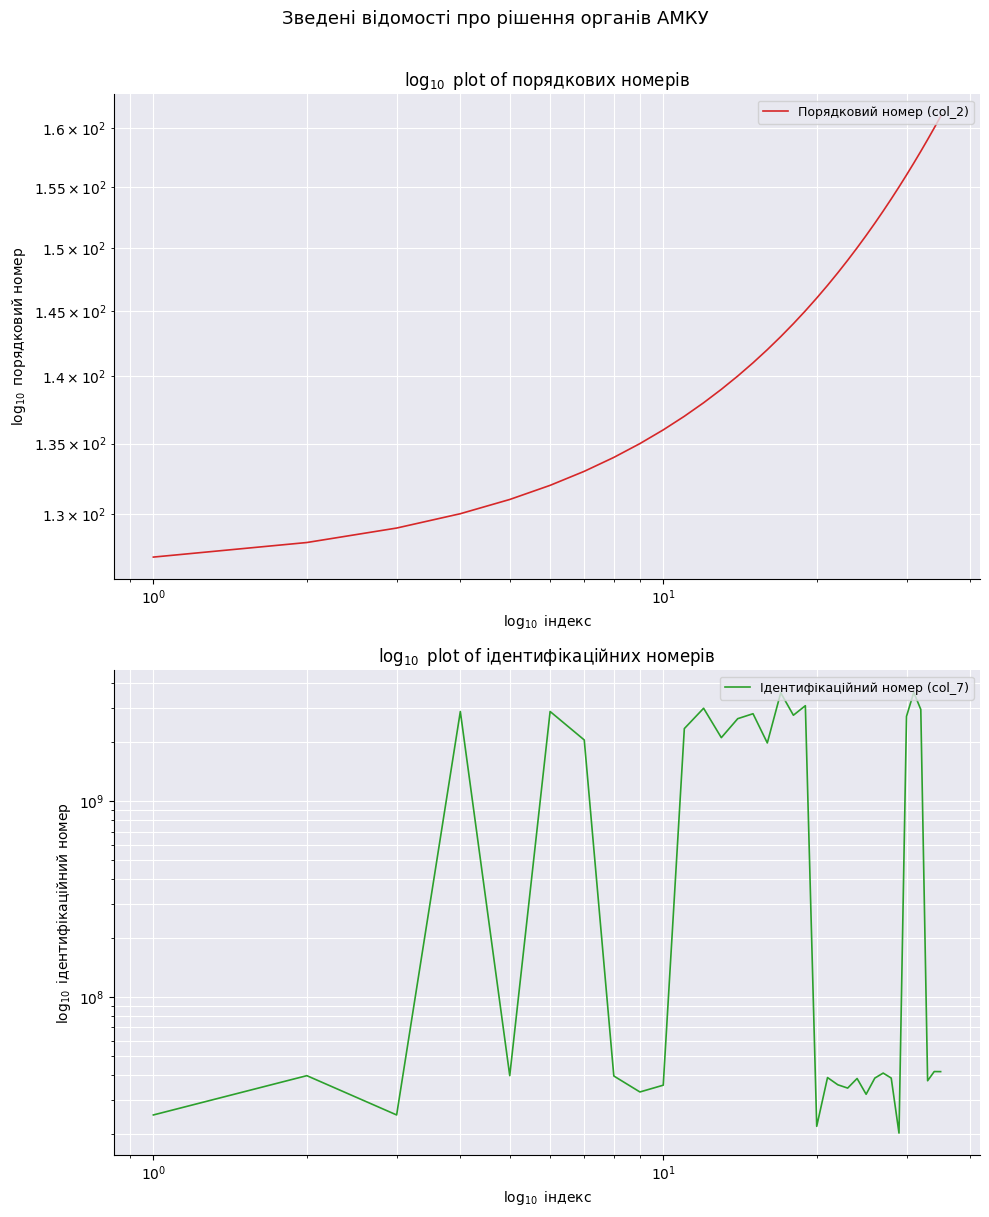

The value of Ідентифікаційний номер (col_7) at 9 is 59249807. True or false?

False